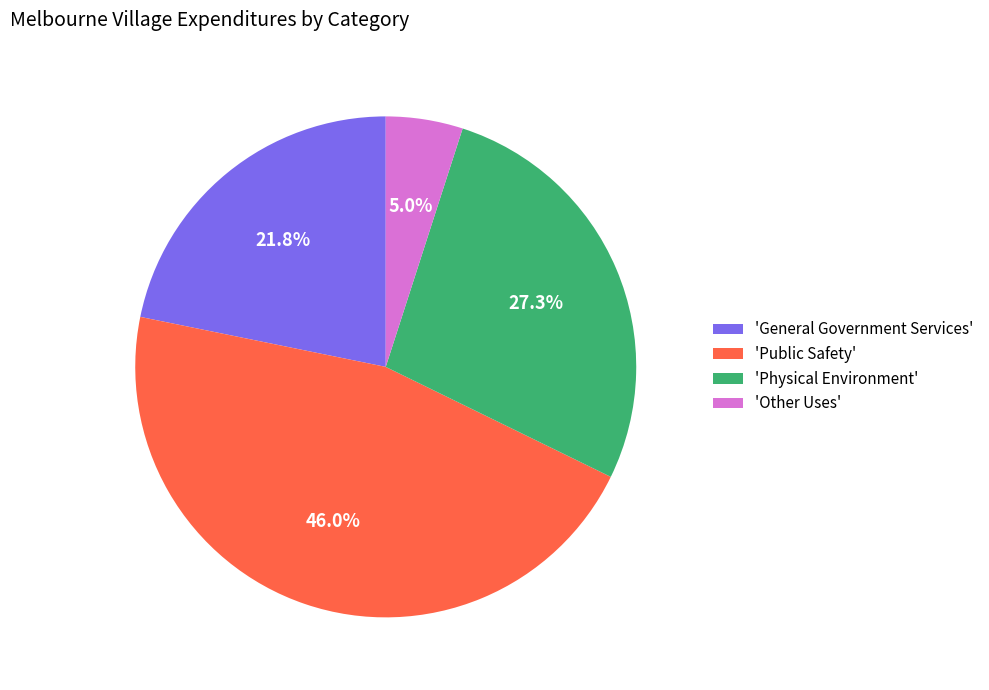

What portion of the pie excludes 'Physical Environment'?

72.7%